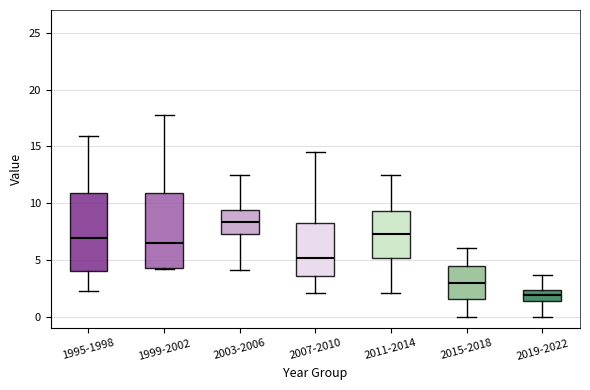

Reading left to right, read every box against the y-axis: the position of its median line, the range the box covers, and the ends of its whiskers. The values are not printed on the chart, so give them approximately, as read against the axis.

1995-1998: median 7.0, box 4.0 to 11.0, whiskers 2.5 to 16.0
1999-2002: median 6.5, box 4.5 to 11.0, whiskers 4.0 to 18.0
2003-2006: median 8.5, box 7.5 to 9.5, whiskers 4.0 to 12.5
2007-2010: median 5.0, box 3.5 to 8.5, whiskers 2.0 to 14.5
2011-2014: median 7.5, box 5.0 to 9.5, whiskers 2.0 to 12.5
2015-2018: median 3.0, box 1.5 to 4.5, whiskers 0.0 to 6.0
2019-2022: median 2.0, box 1.5 to 2.5, whiskers 0.0 to 3.5